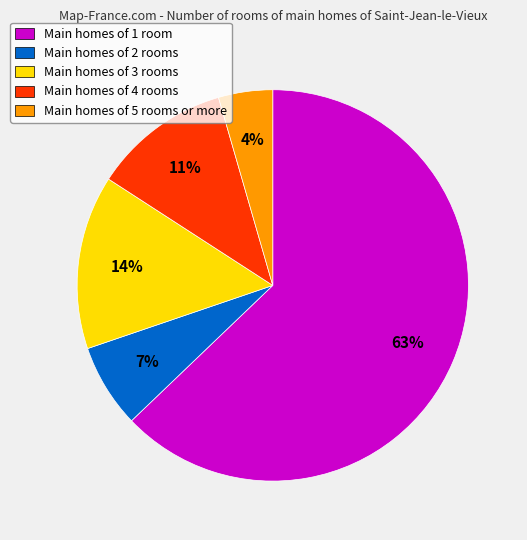

Which category accounts for the majority?

Main homes of 1 room